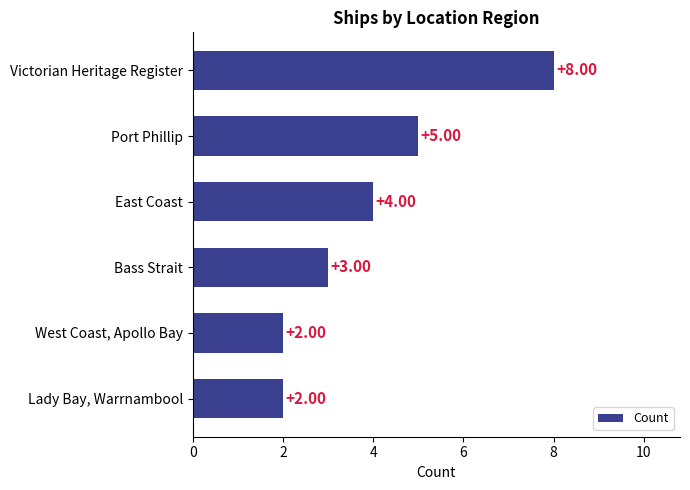

What is the difference between the maximum and minimum values?

6